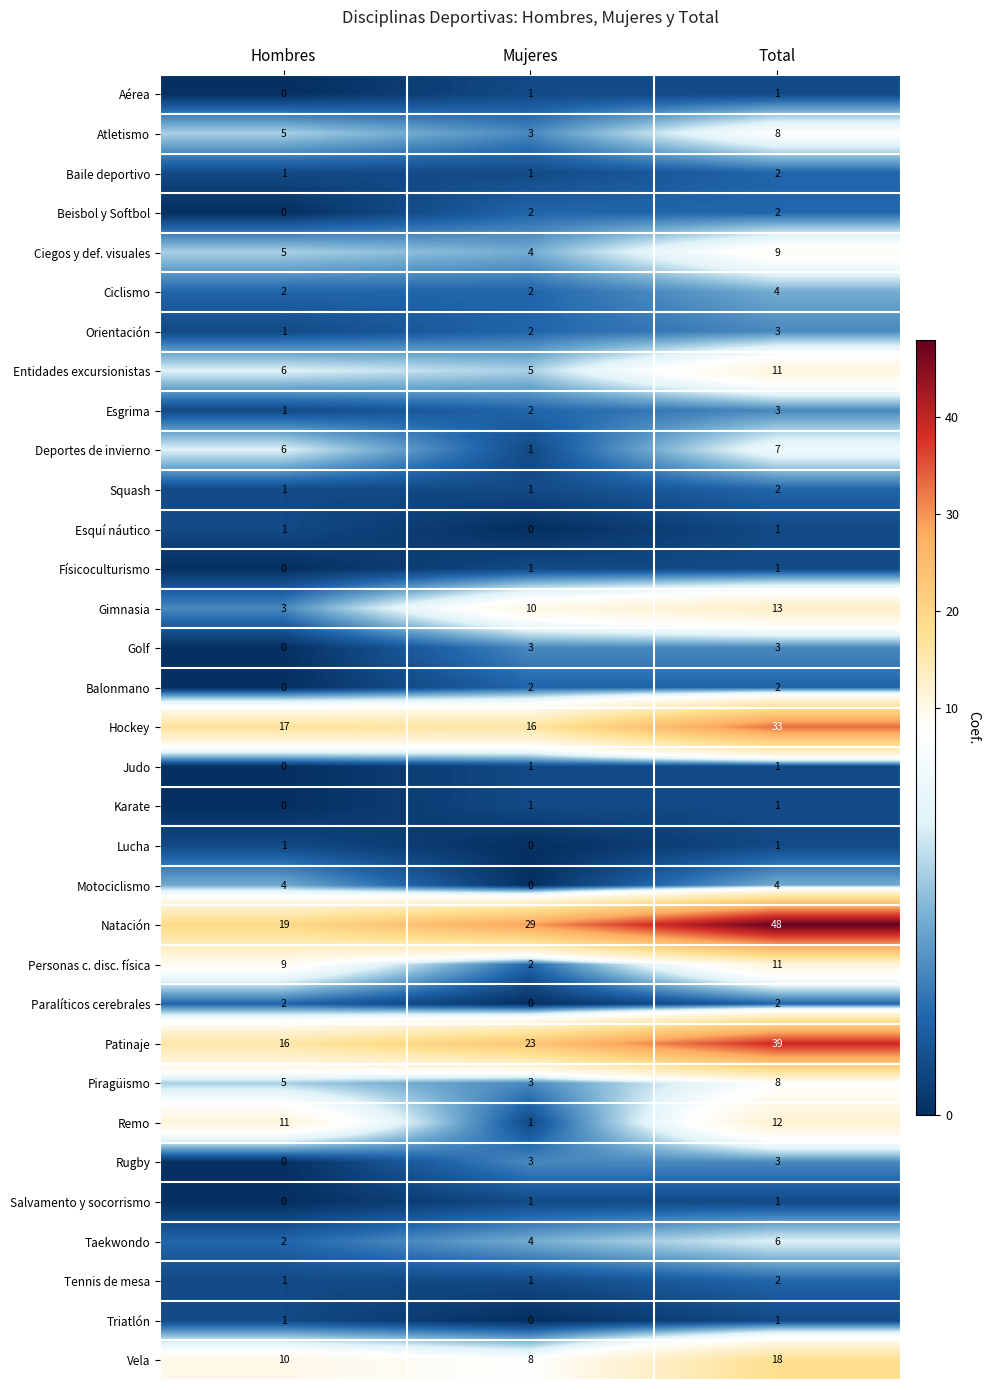

How many categories are shown in the chart?

3